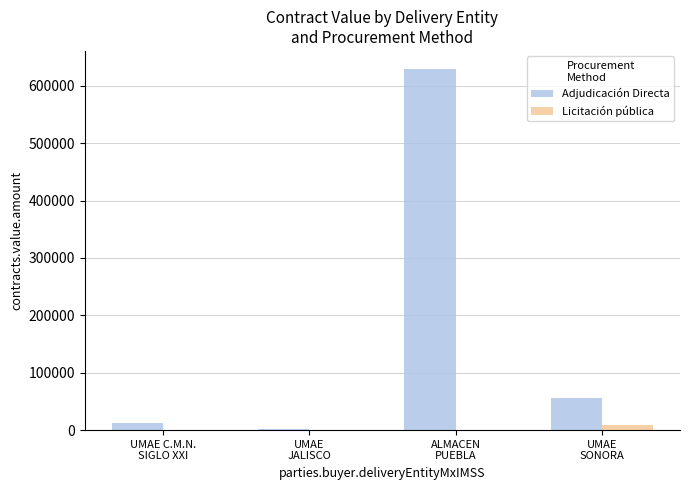

Which series has the largest total across all categories?

Adjudicación Directa